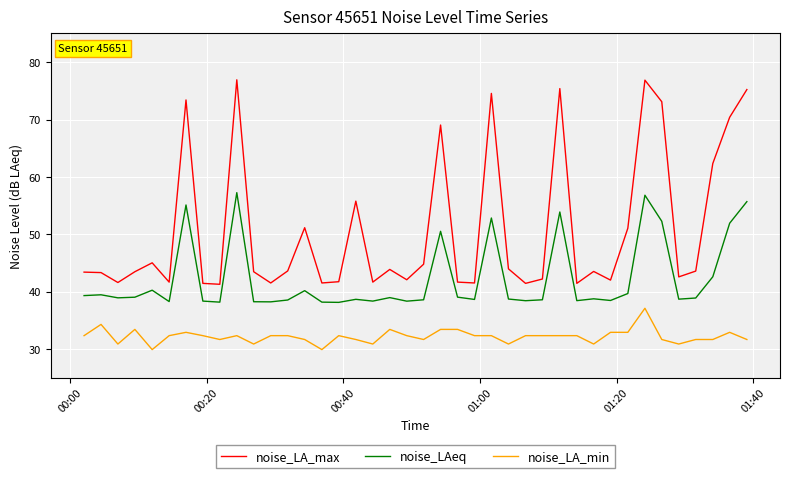

True or false: noise_LA_min and noise_LAeq intersect in this chart.

False